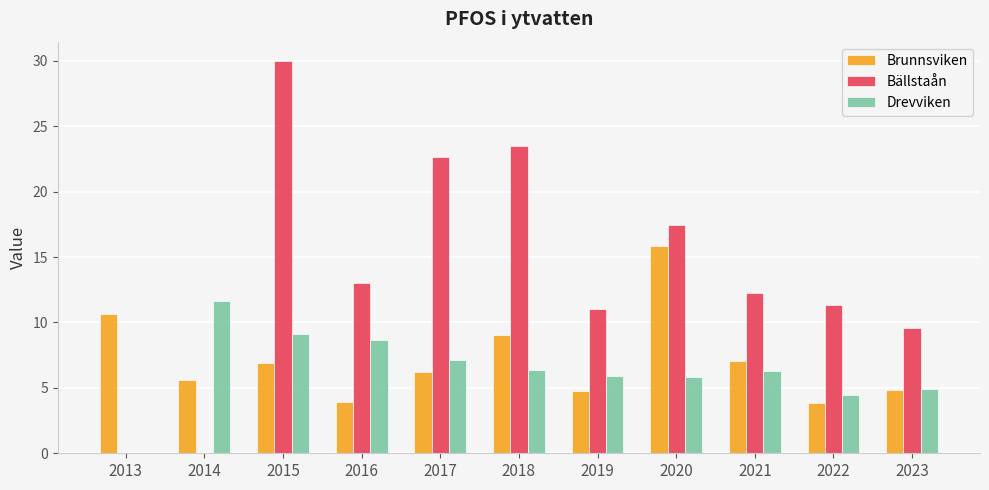

What is the approximate value of Drevviken at 2022?

4.5